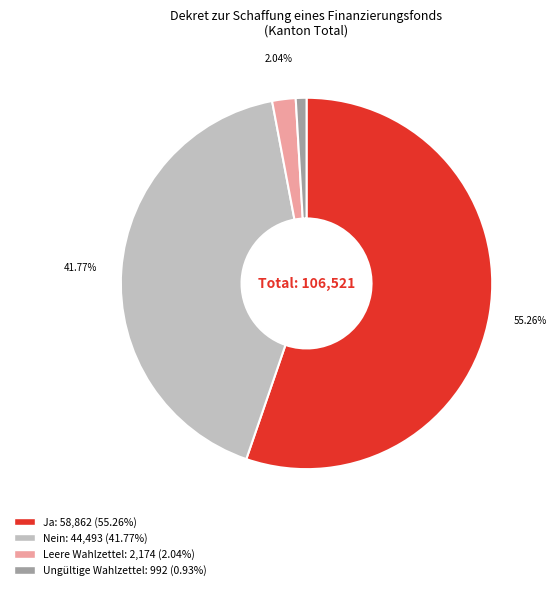

What portion of the pie excludes Ja?

44.7%